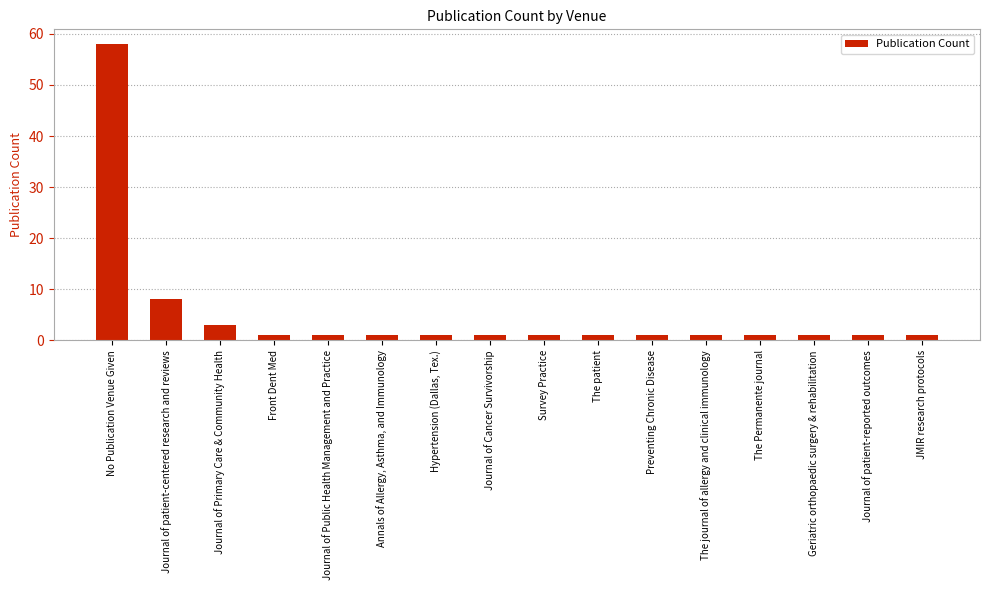

What value does the data have at Annals of Allergy, Asthma, and Immunology?

1